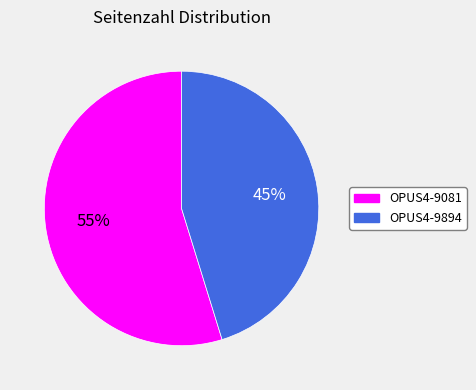

Count the number of slices in the pie.

2